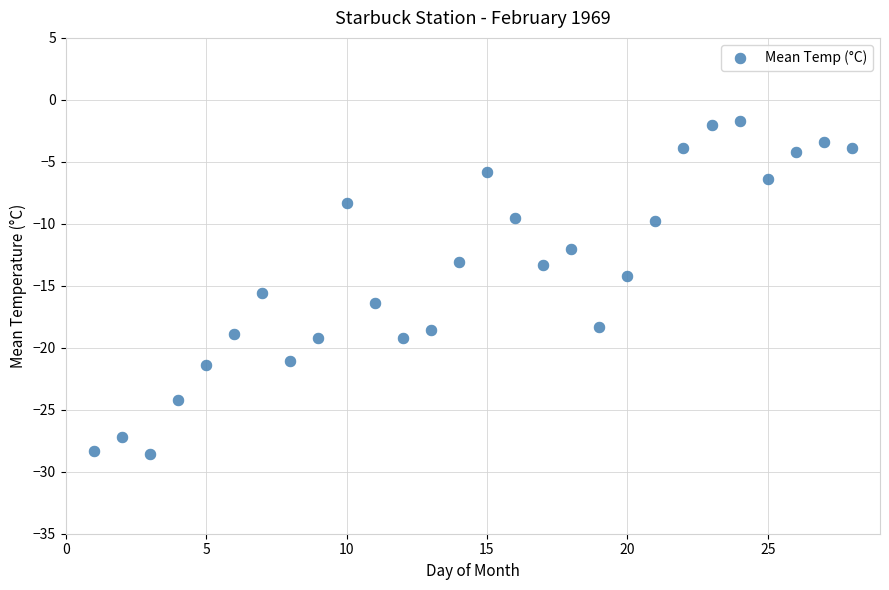

What is the range of Y values (max minus min)?

26.9